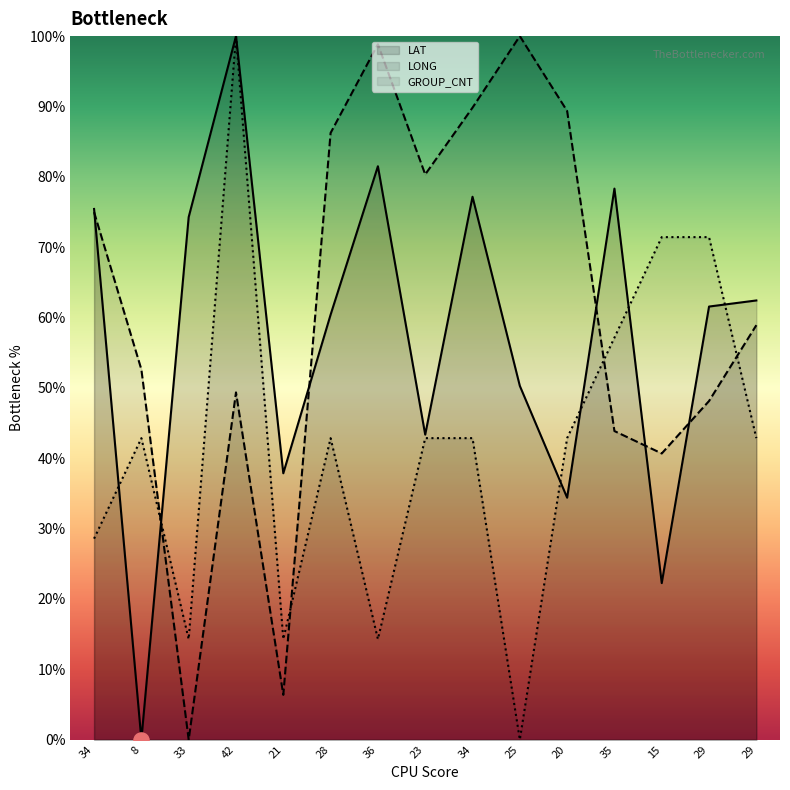

Is the value of LONG at 25 greater than the value of GROUP_CNT at 36?

Yes